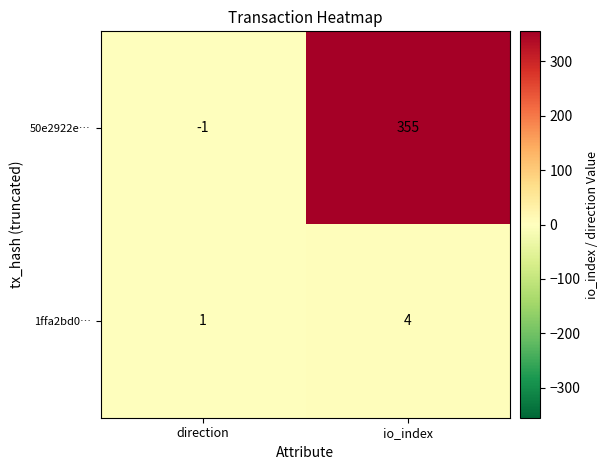

The 50e2922e… series shows 355 at io_index. True or false?

True